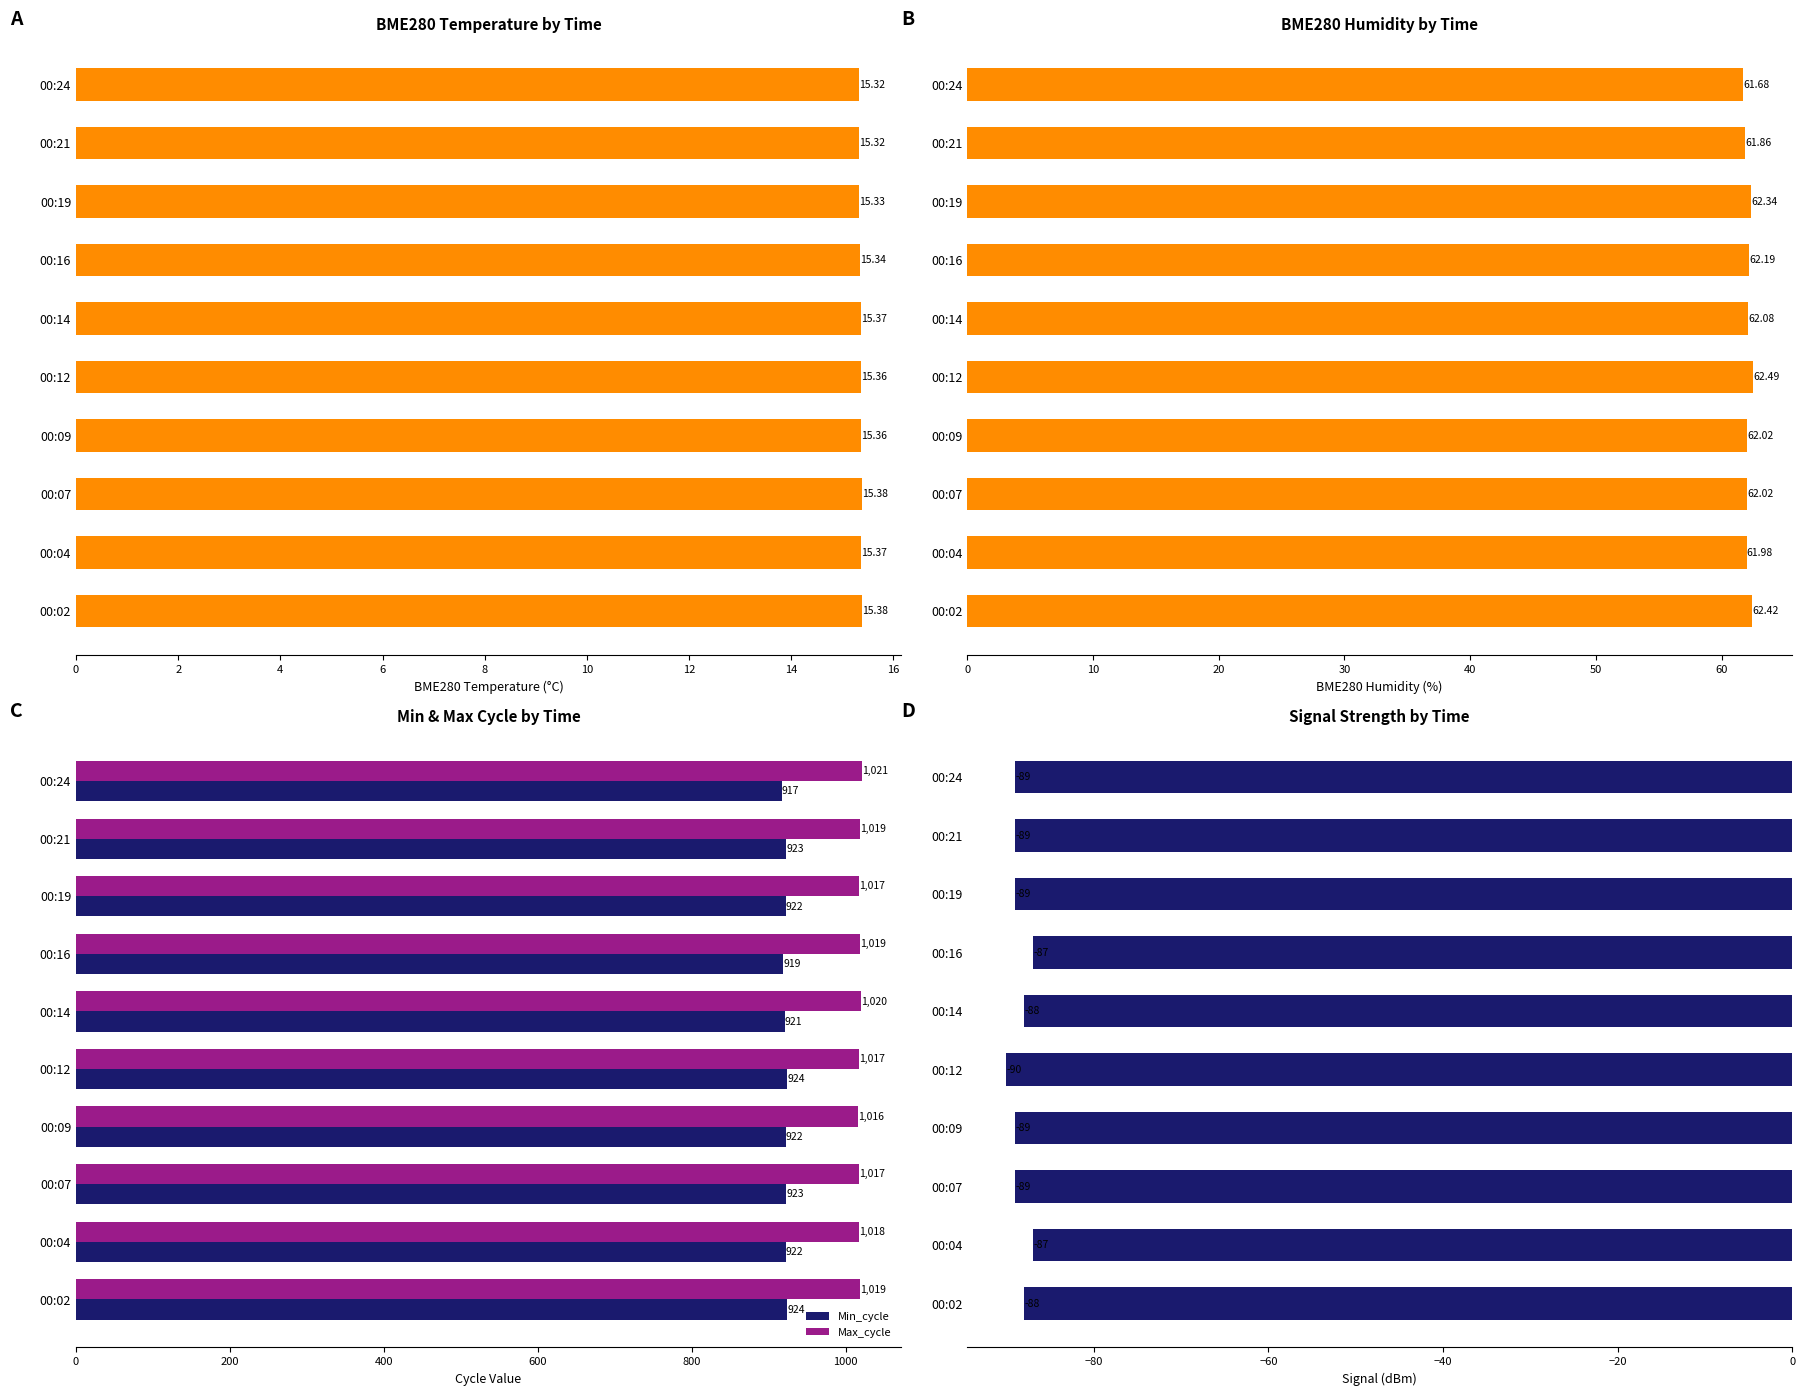

What is the sum of the Min_cycle values at 00:07 and 00:16?

1842